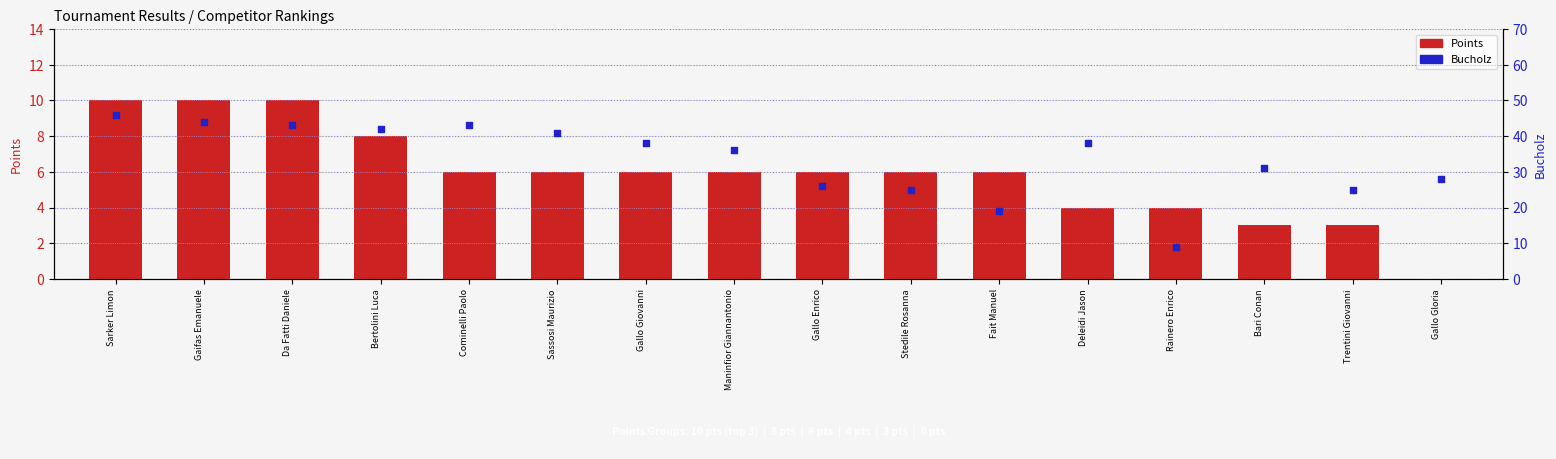

Which series has the largest total across all categories?

Bucholz